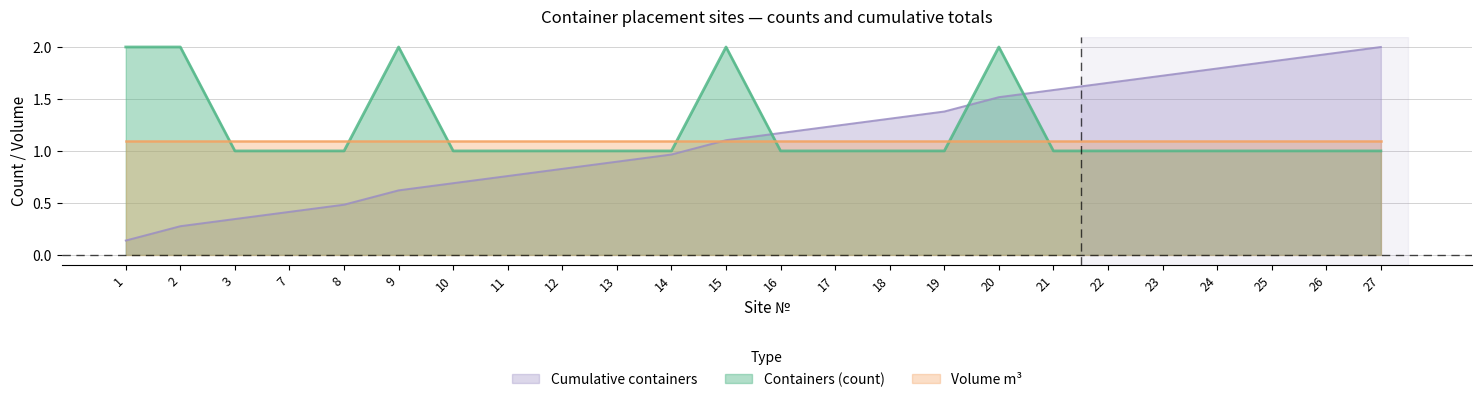

True or false: Volume m³ and Containers (count) cross at least once.

True